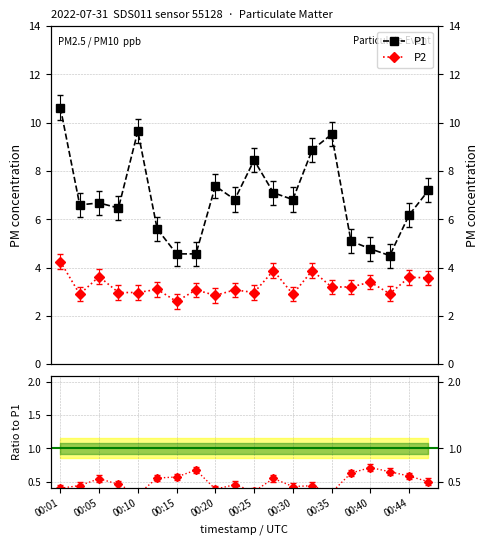

Rank the series at 00:42 from highest to lowest value.

P1, P2